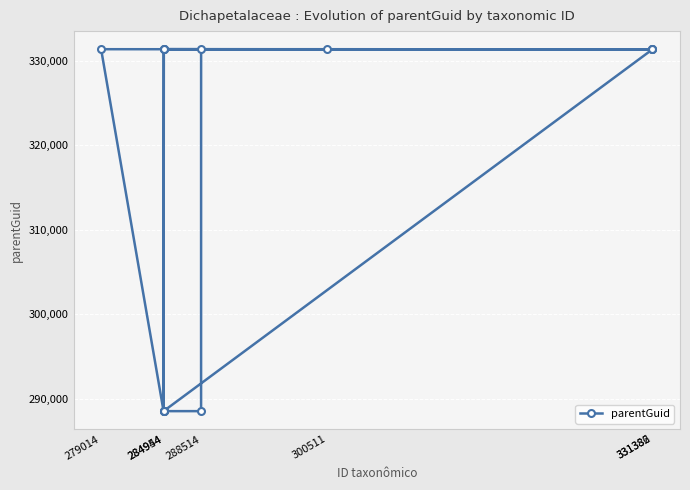

What is the maximum value shown in the chart?

331402